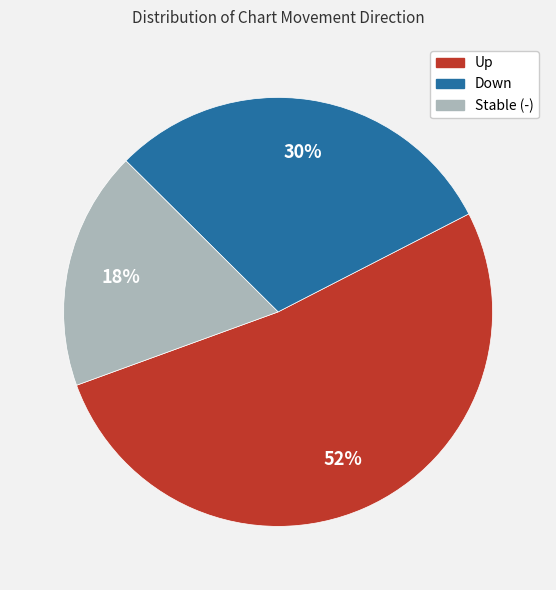

To the nearest percent, what is the difference between the largest and smallest slice percentages?

34%